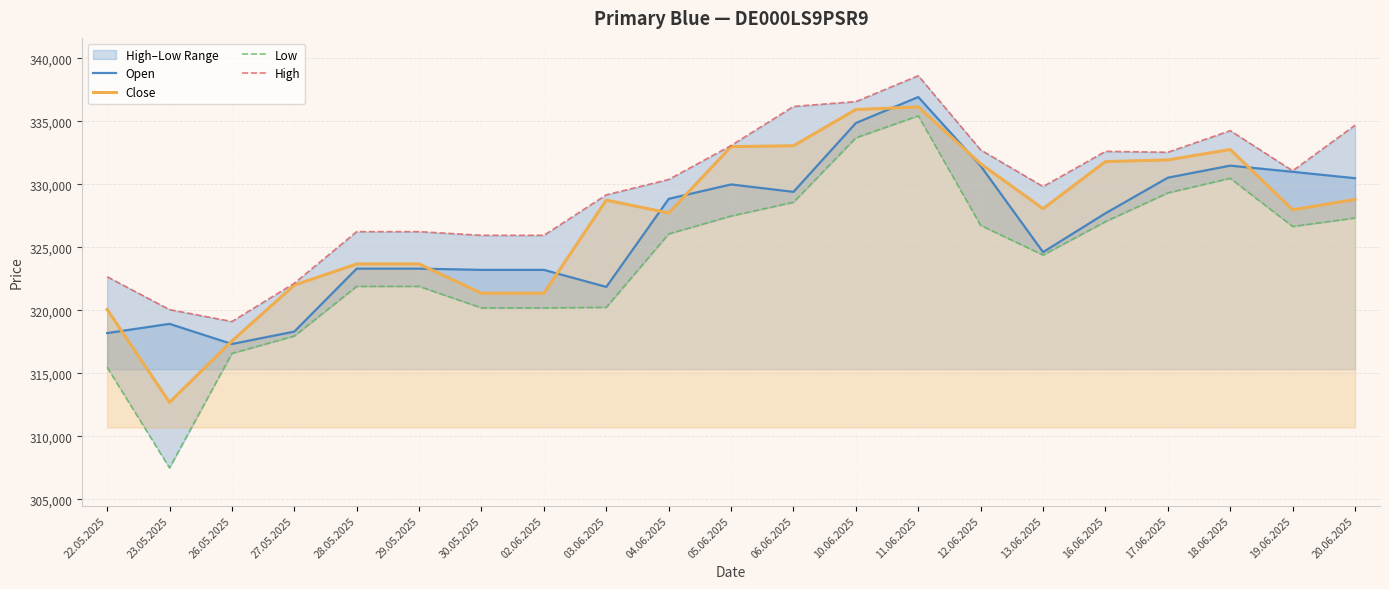

True or false: High and Close cross at least once.

False